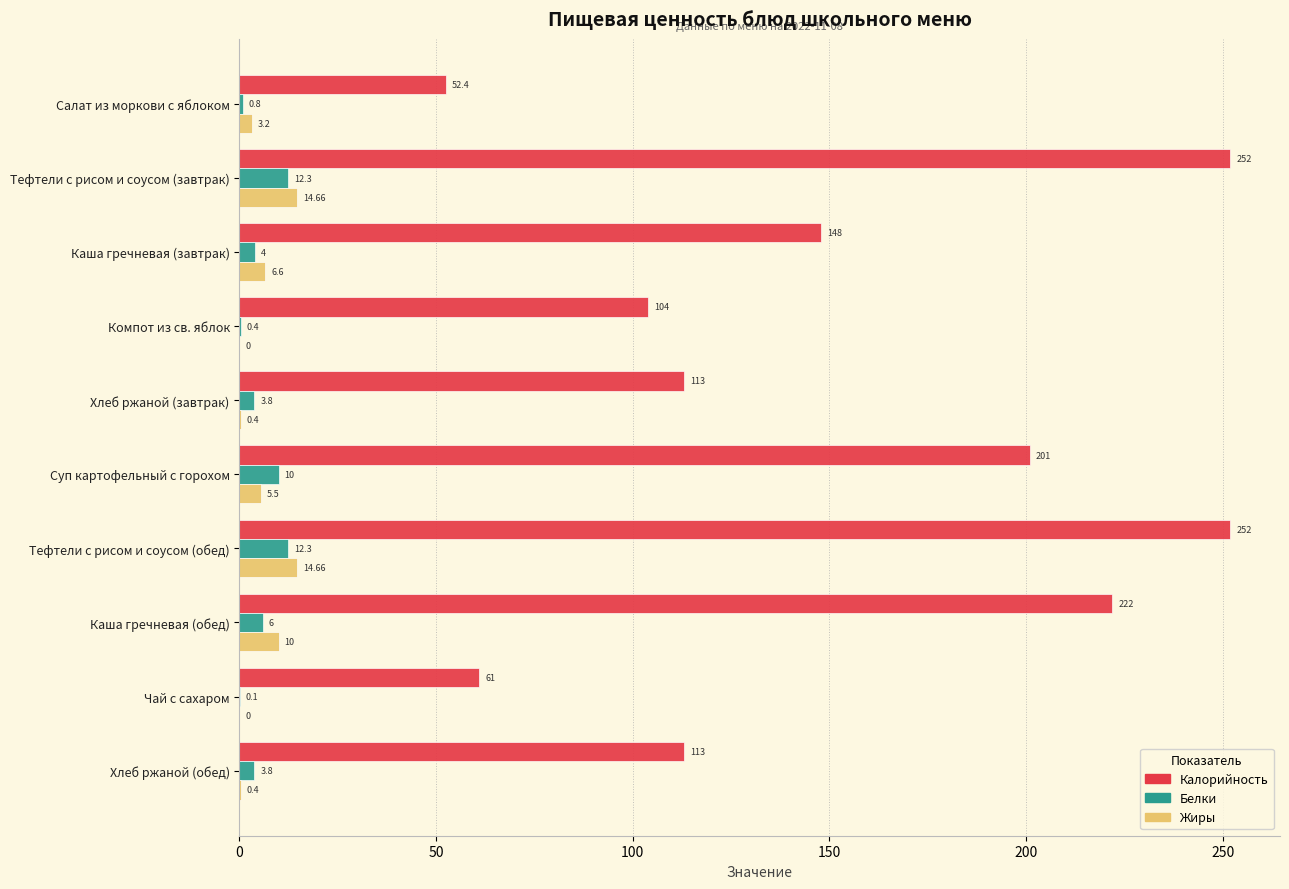

Is the value of Калорийность at Хлеб ржаной (обед) greater than the value of Белки at Чай с сахаром?

Yes